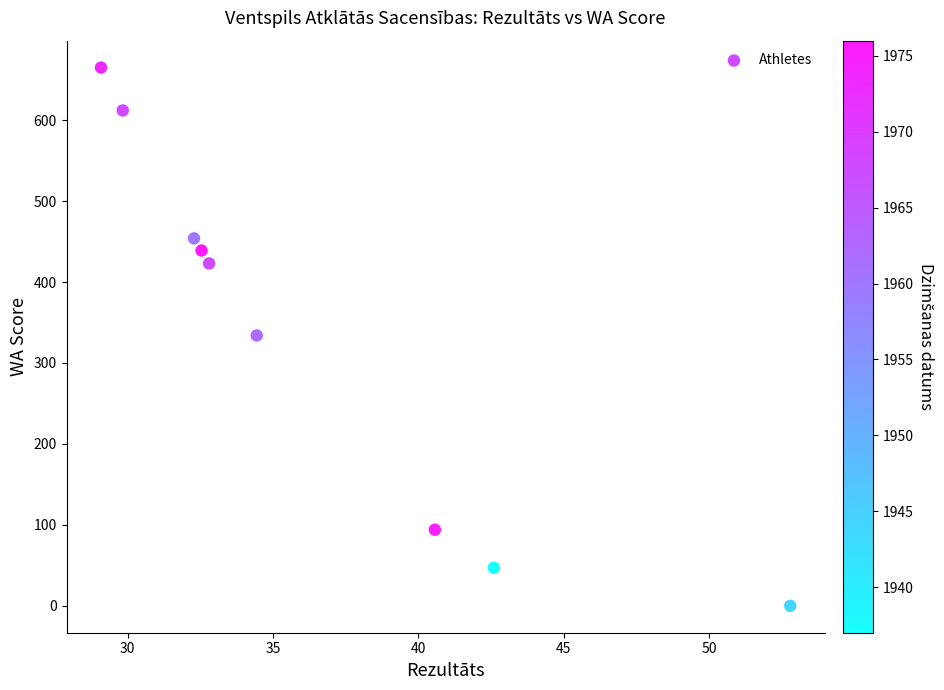

What is the average Y value?

341